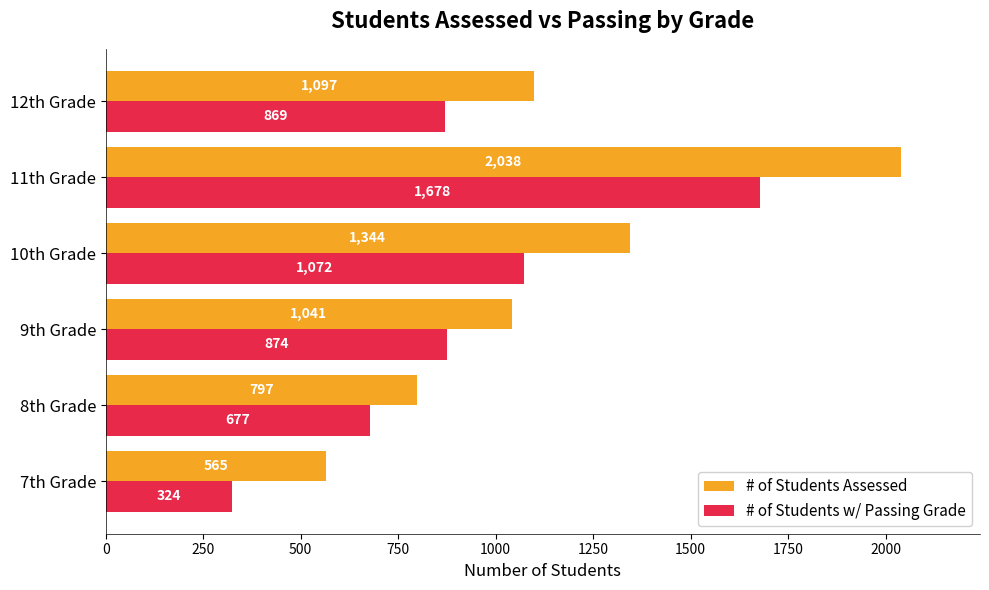

At which label does # of Students Assessed reach its minimum?

7th Grade